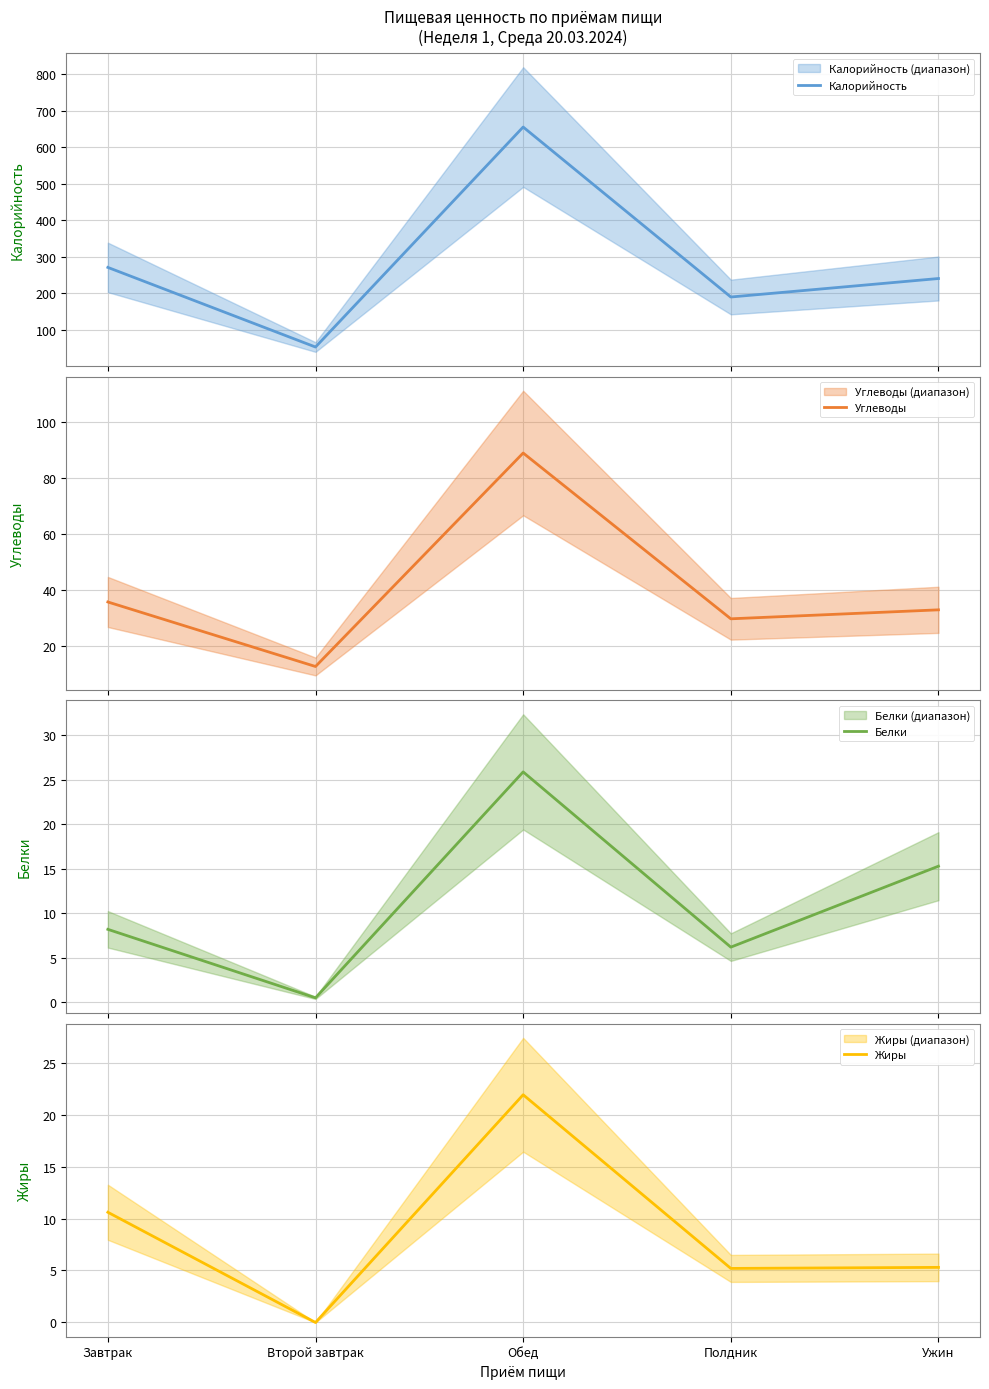

At Второй завтрак, list the series in order from largest to smallest.

Калорийность, Углеводы, Белки, Жиры